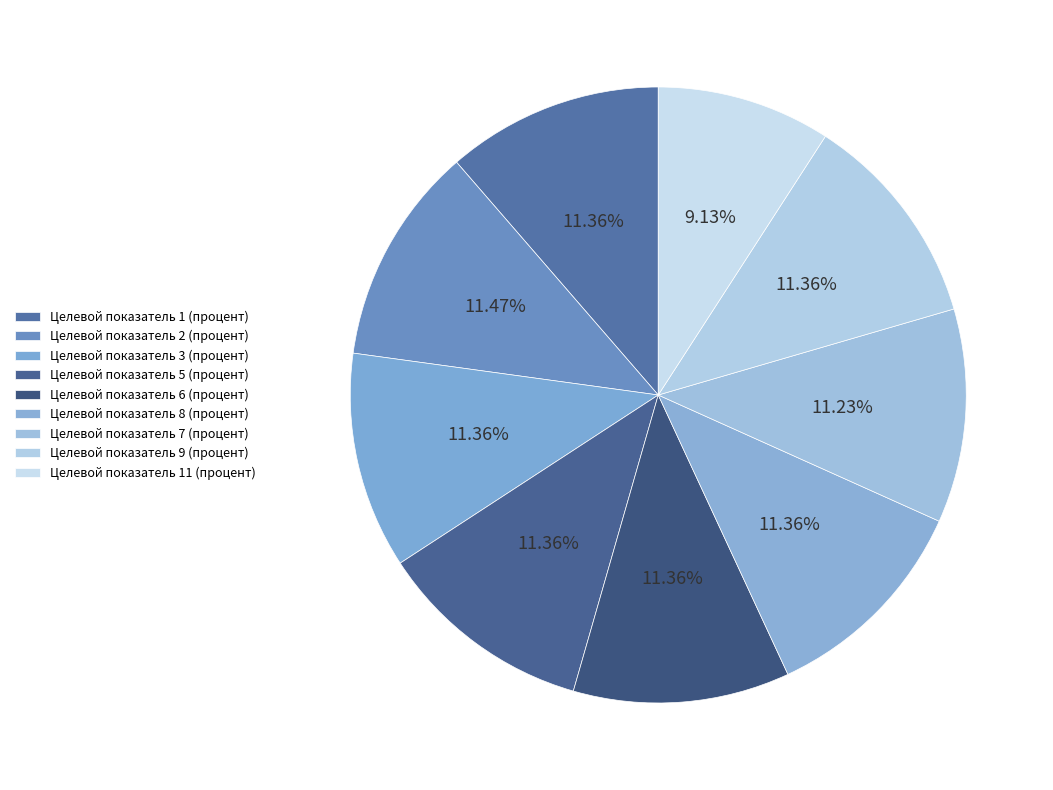

How many segments does this pie chart have?

9